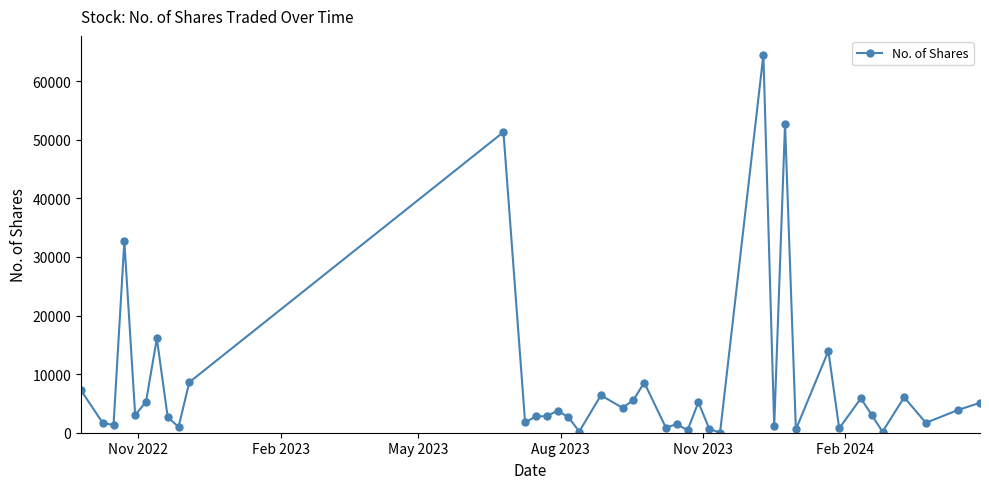

True or false: the data has more than 2 interior local peaks.

True